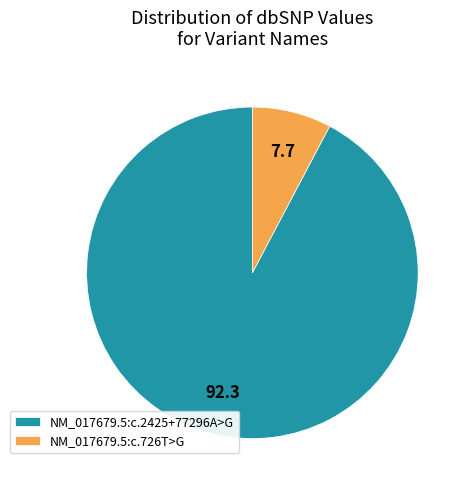

What is the smallest slice in the pie chart?

NM_017679.5:c.726T>G